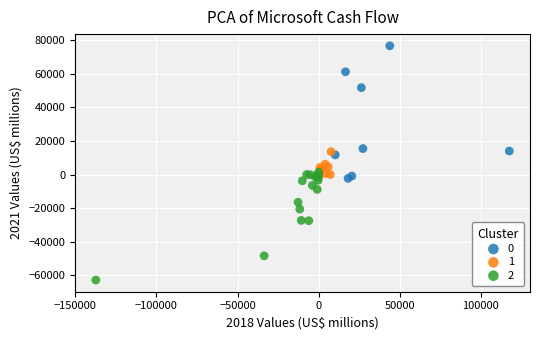

Which series has the widest spread of Y values?

0